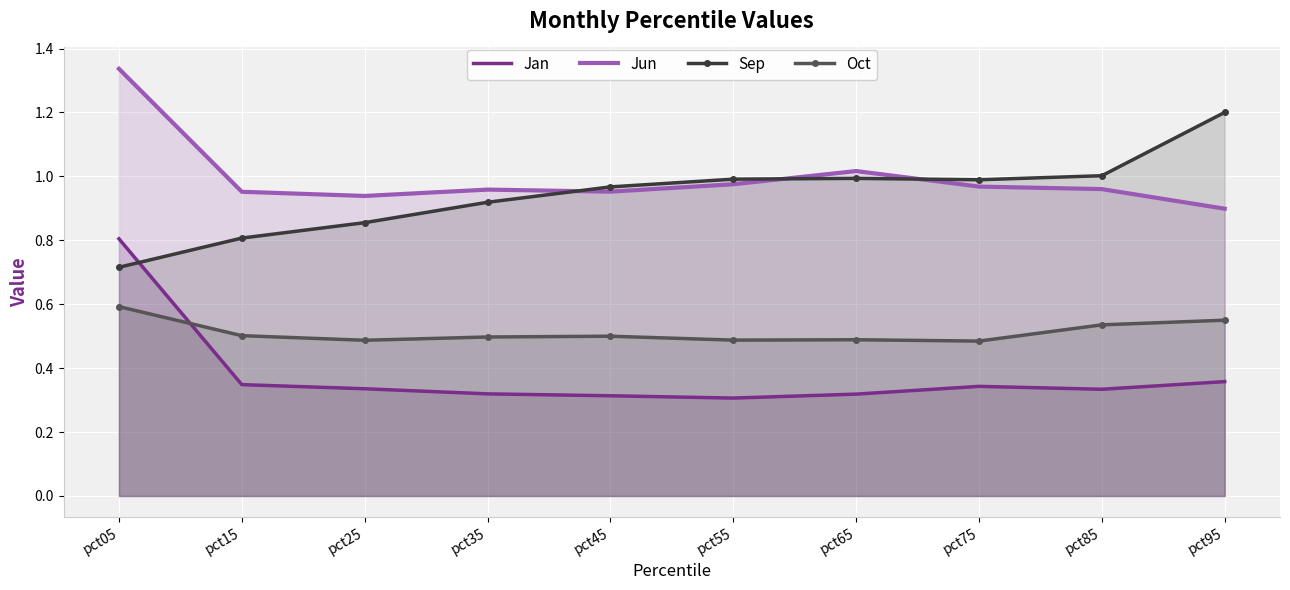

Rank the categories by Jun value from lowest to highest.

pct95, pct25, pct15, pct45, pct35, pct85, pct75, pct55, pct65, pct05